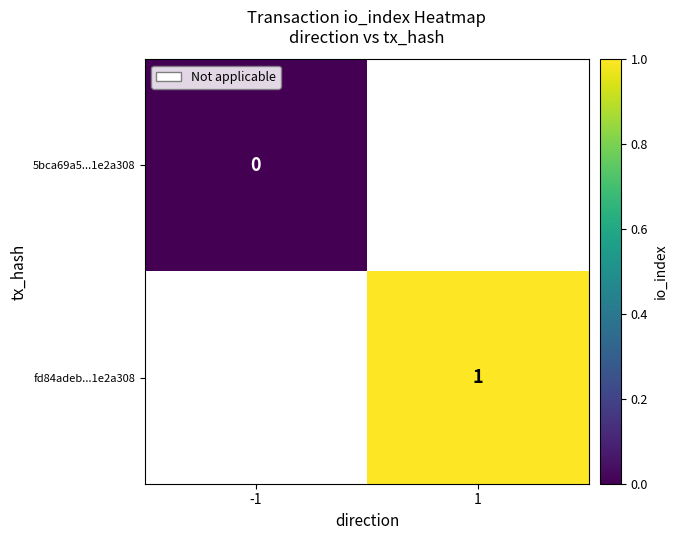

Between -1 and 1, which is larger?

1